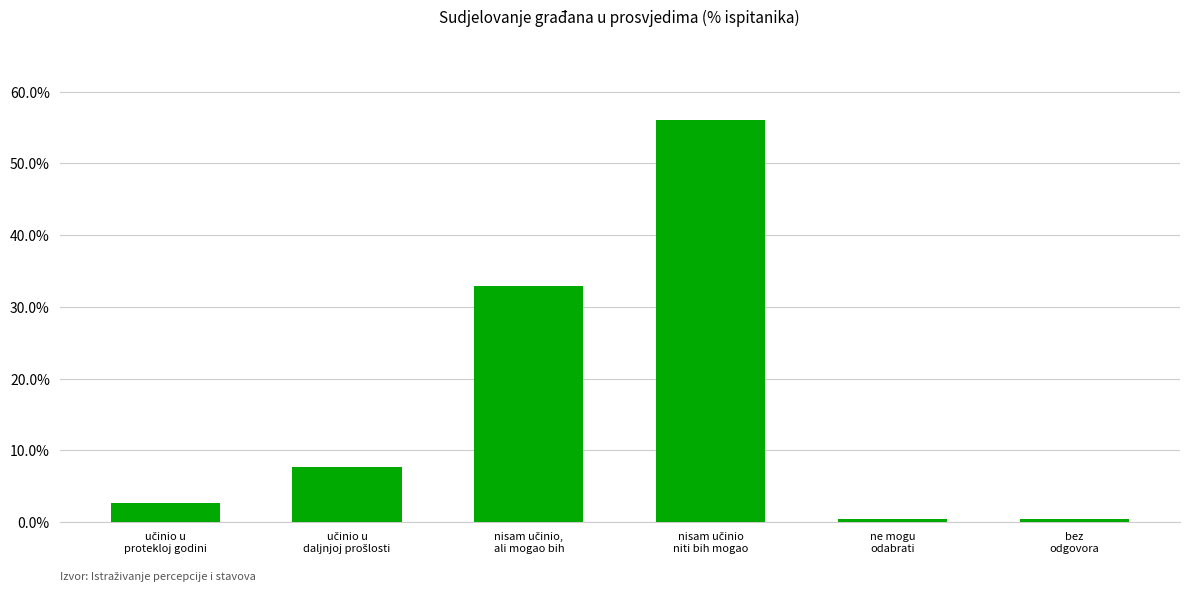

Are the bars grouped side by side (vs. stacked)?

No